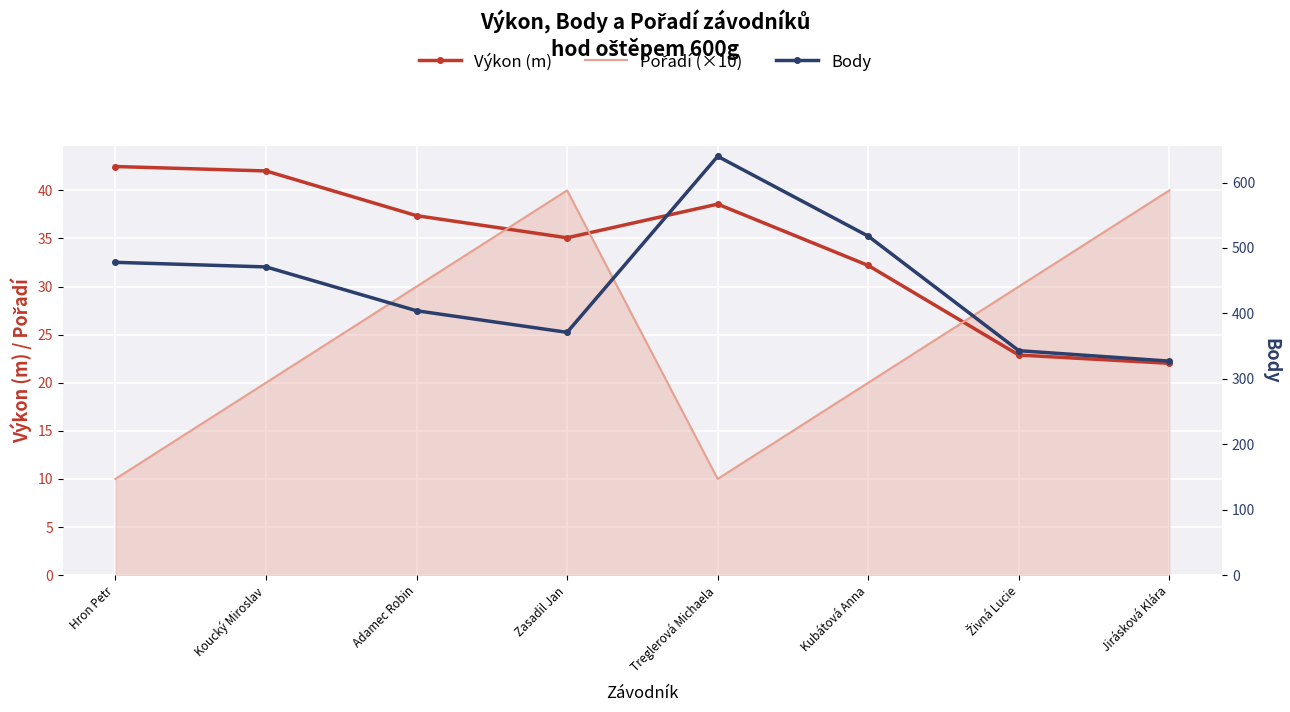

What is the label of the 6th point from the left?

Kubátová Anna